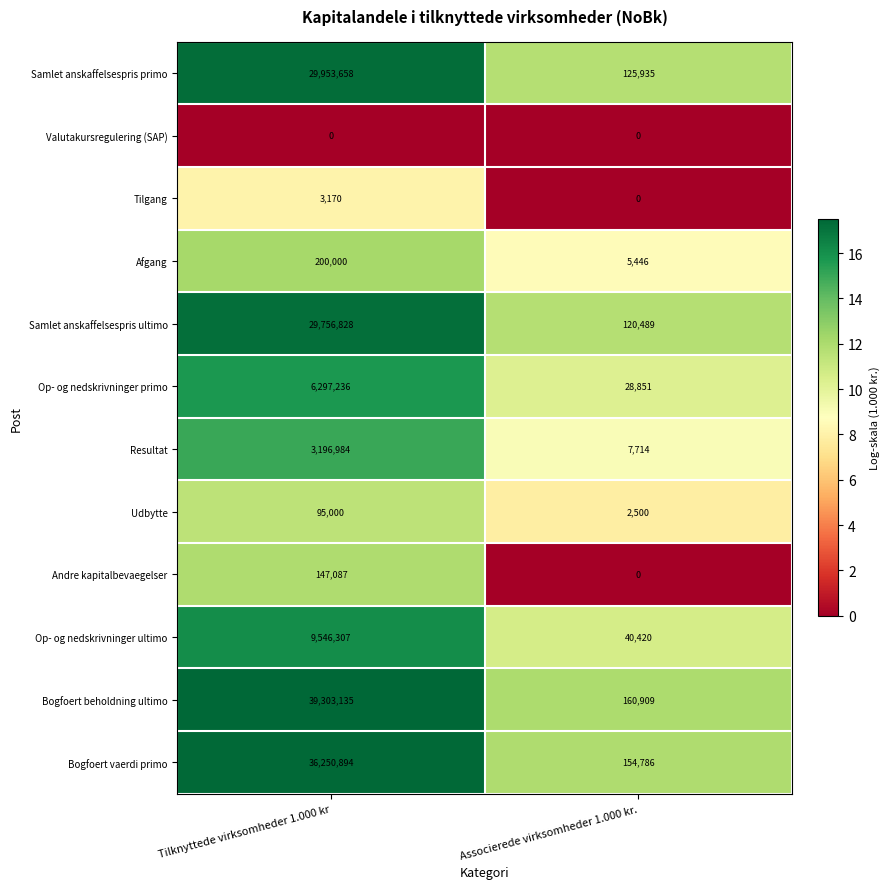

Between Tilknyttede virksomheder 1.000 kr and Associerede virksomheder 1.000 kr., which series saw the biggest shift?

Bogfoert beholdning ultimo